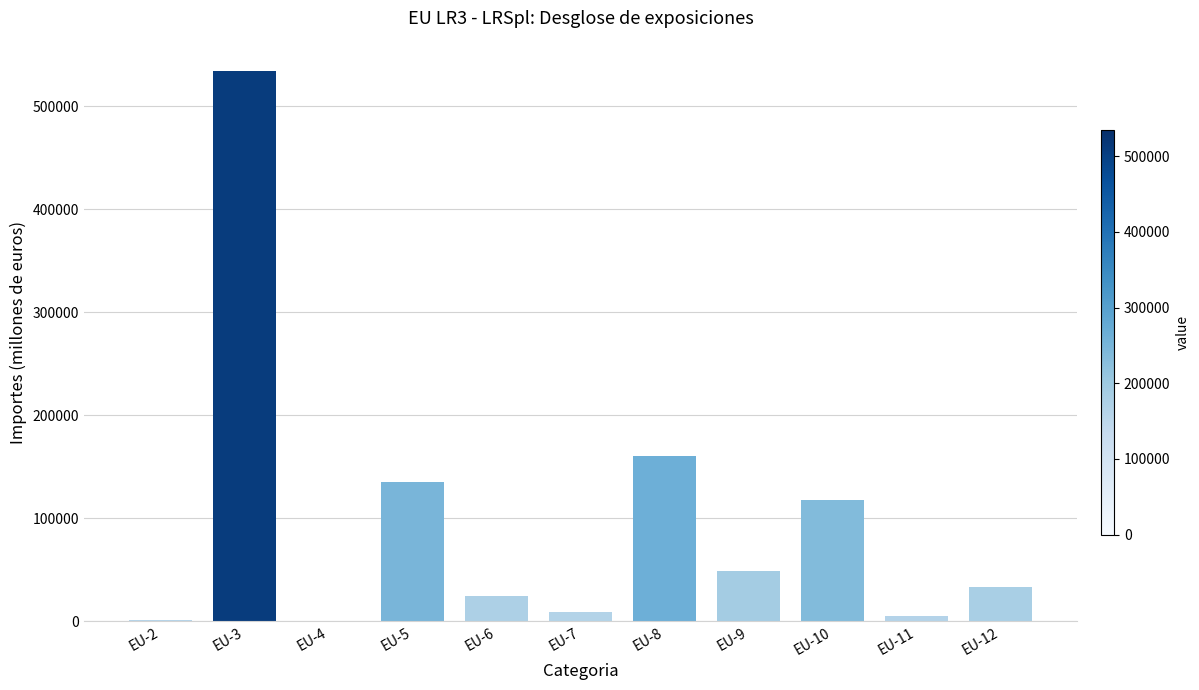

At which category does the chart reach its peak across all series?

EU-3